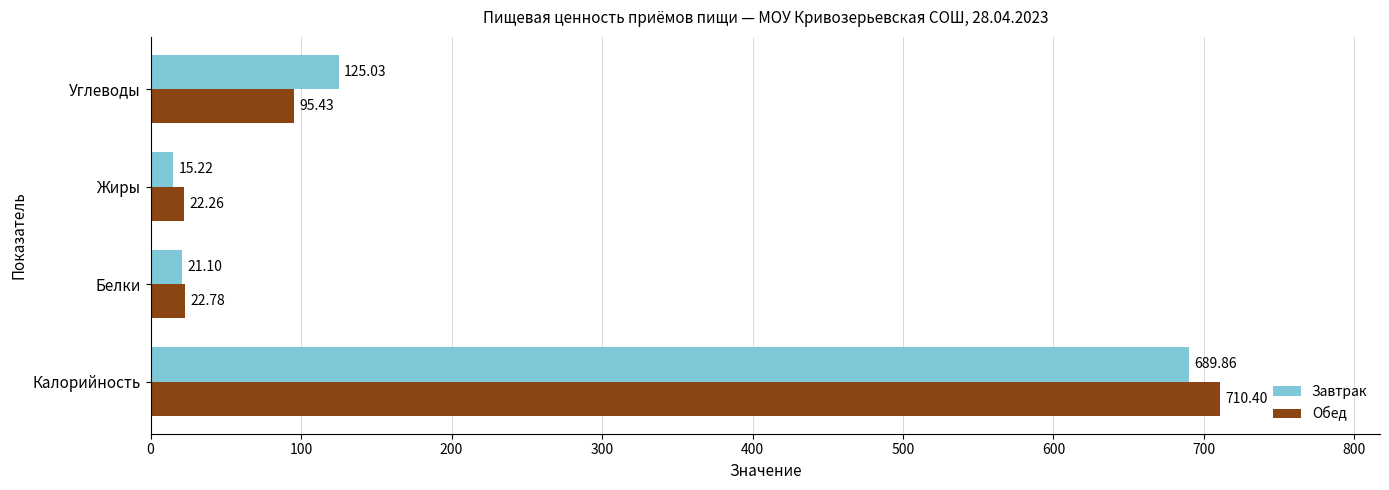

What is the maximum value for Завтрак?

689.9